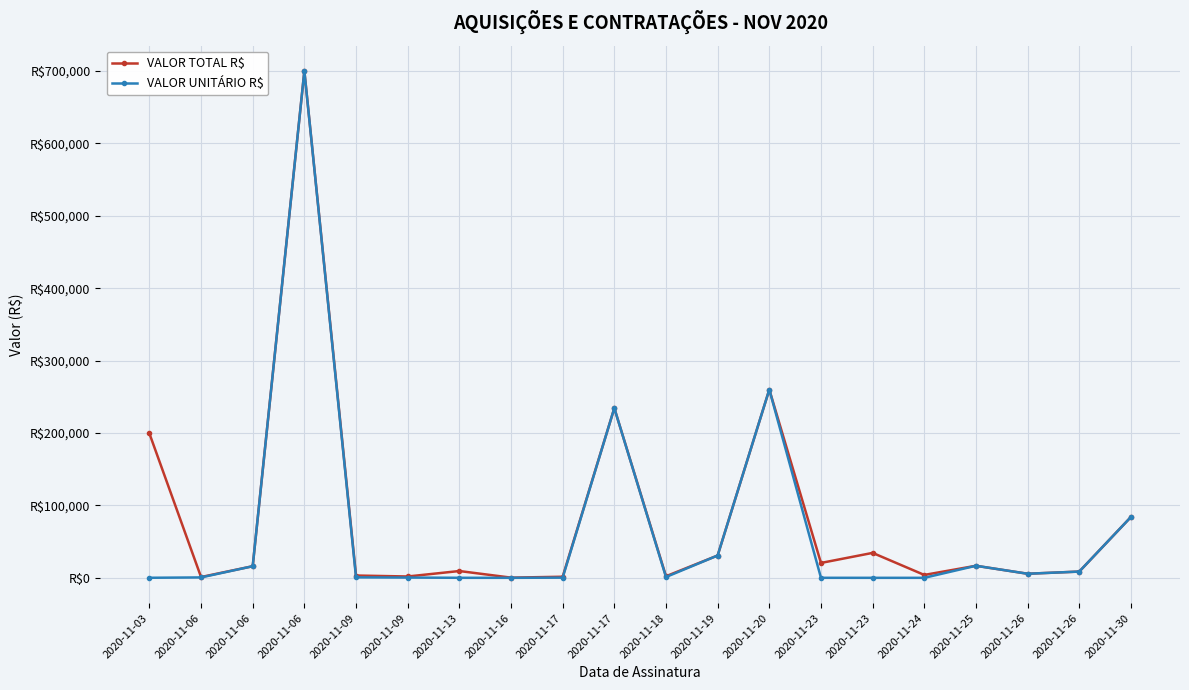

Which category has the lowest value across all series?

2020-11-24